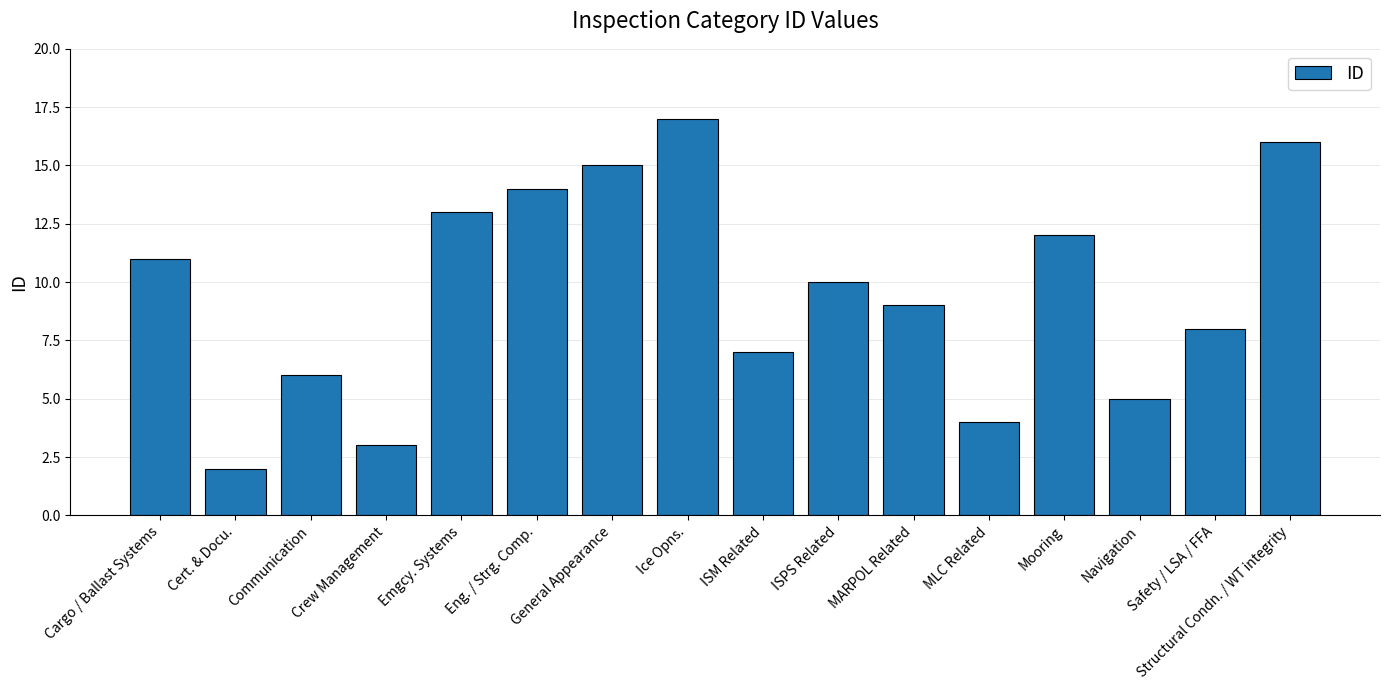

Does the chart contain stacked bars?

No